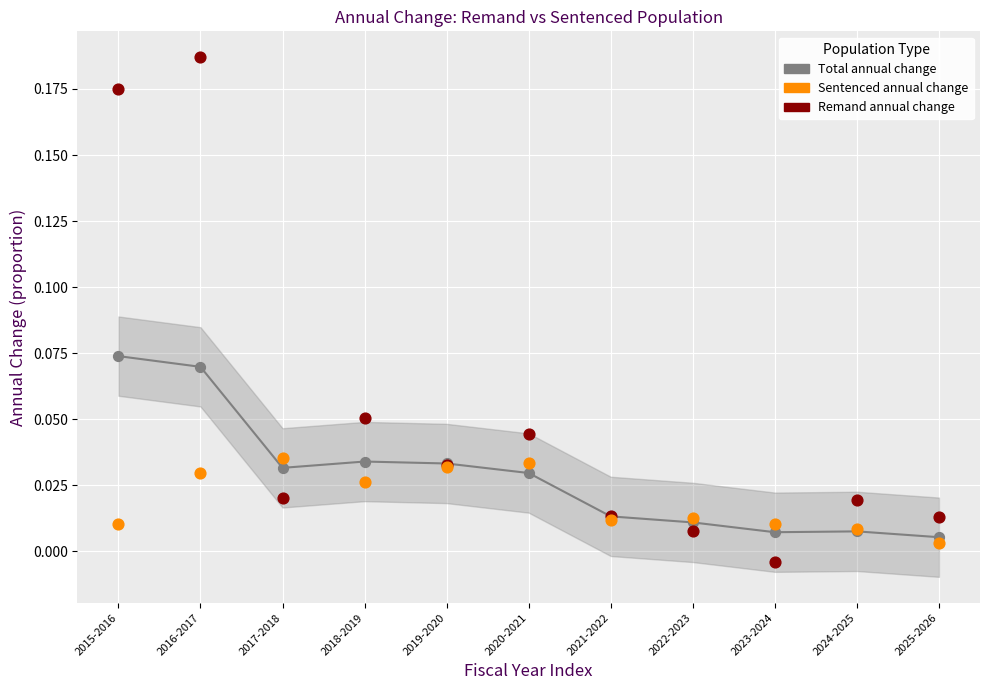

Which series has the largest Y range (max minus min)?

Remand annual change